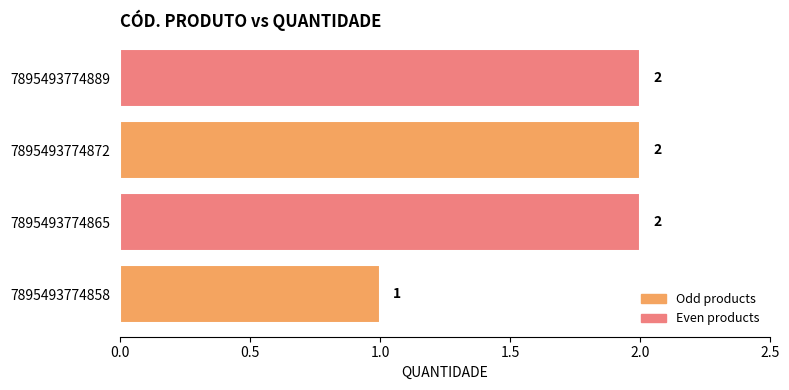

How many data points does each series have?

4